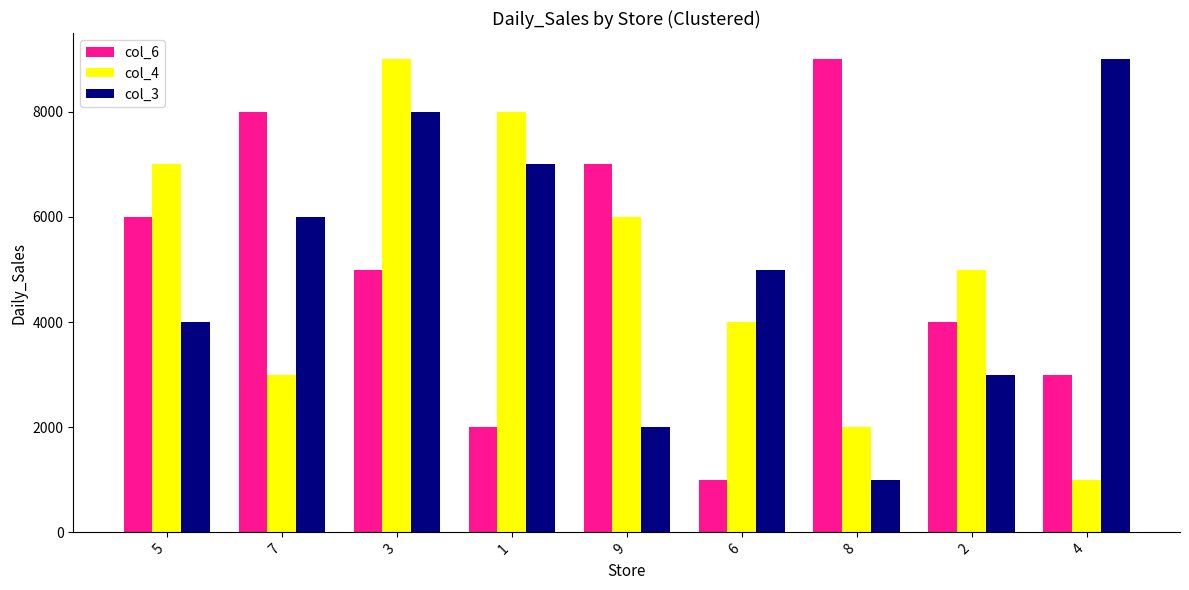

What position from the right is 8?

3